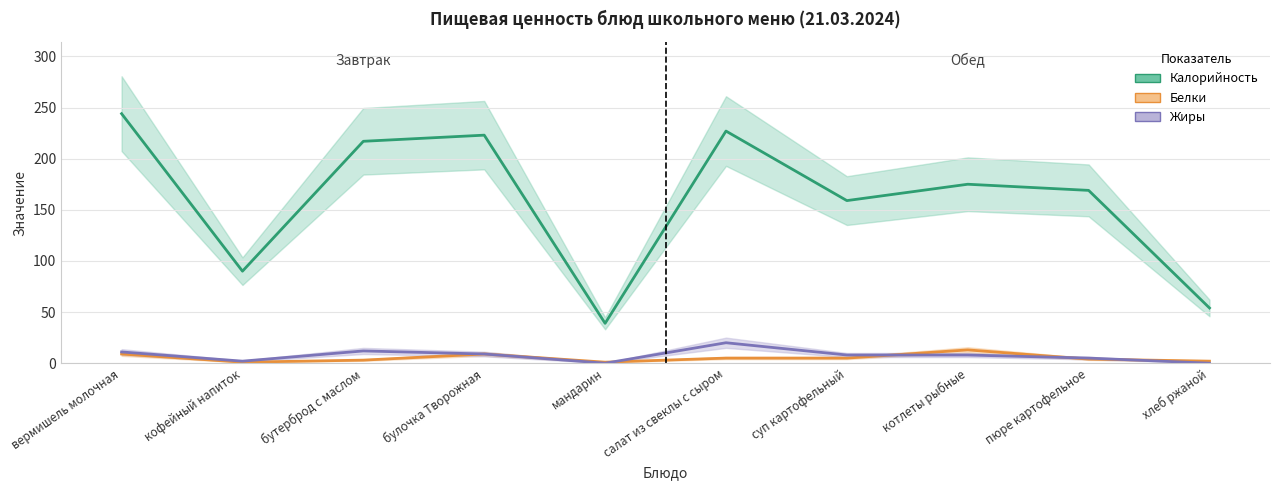

What are all the series names shown in the legend?

Калорийность, Белки, Жиры